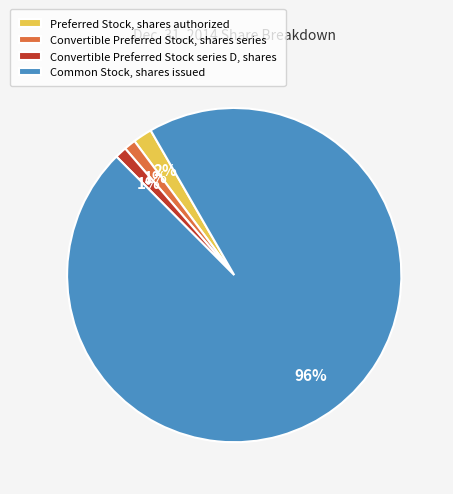

To the nearest percent, what is the combined percentage of Convertible Preferred Stock series D, shares and Preferred Stock, shares authorized?

3%